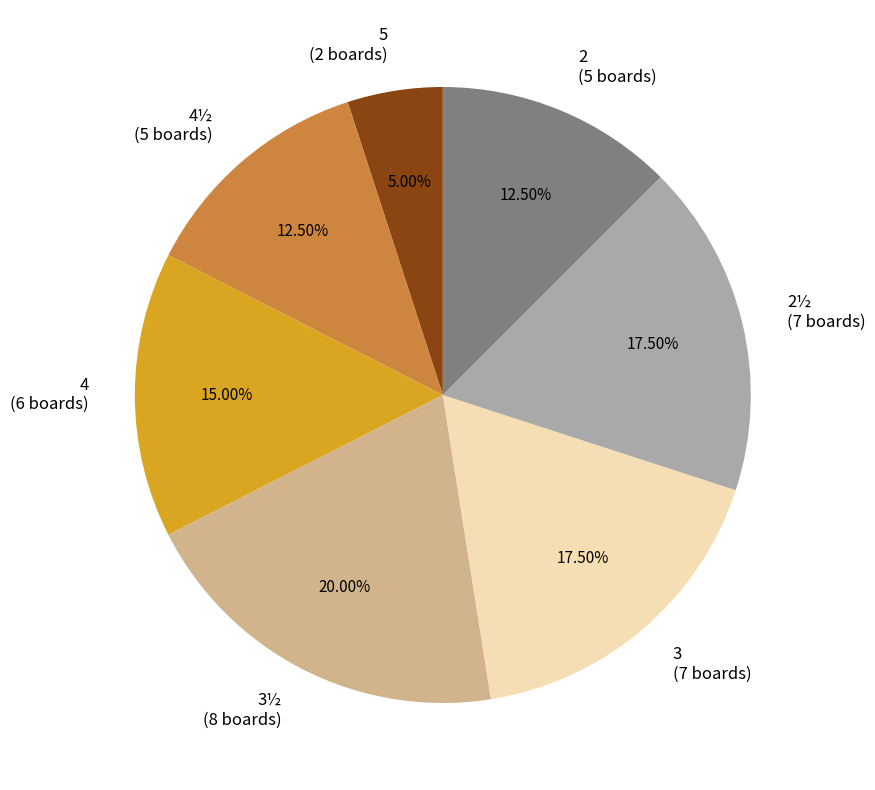

Is the sum of 2 (5 boards) and 3 (7 boards) greater than half?

No